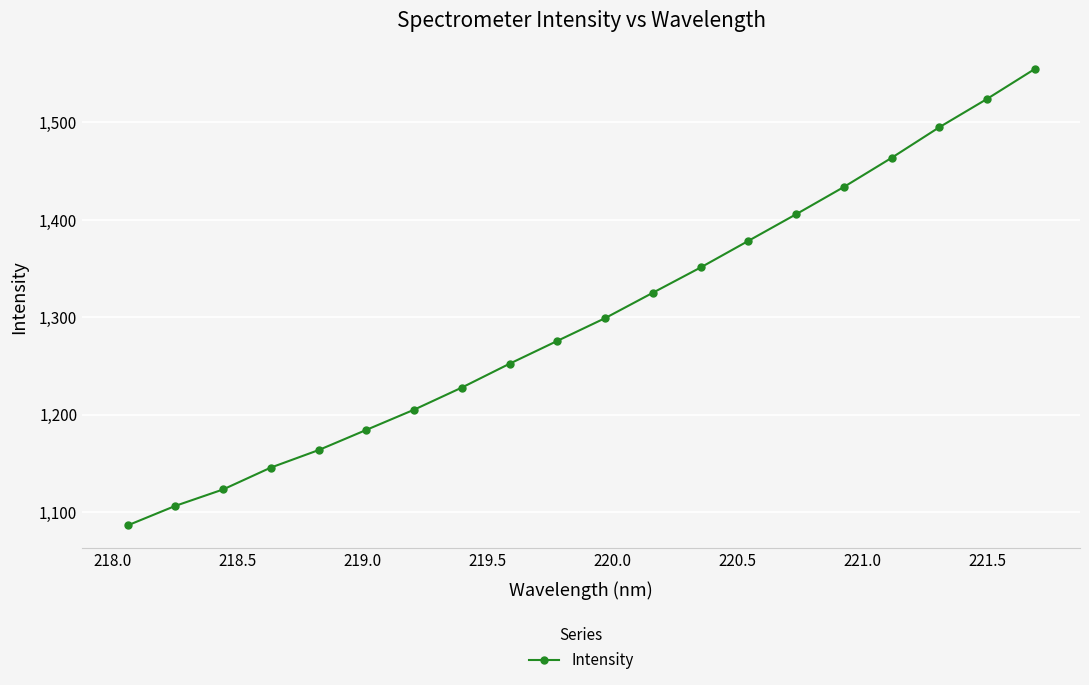

What is the difference between the second highest and minimum values?

437.9